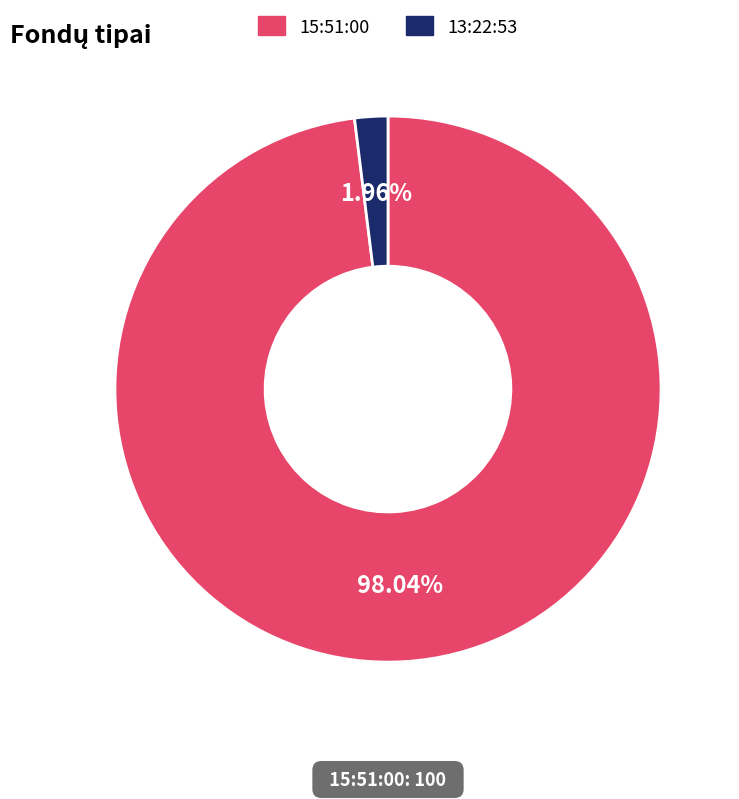

Which slice is the smallest?

13:22:53